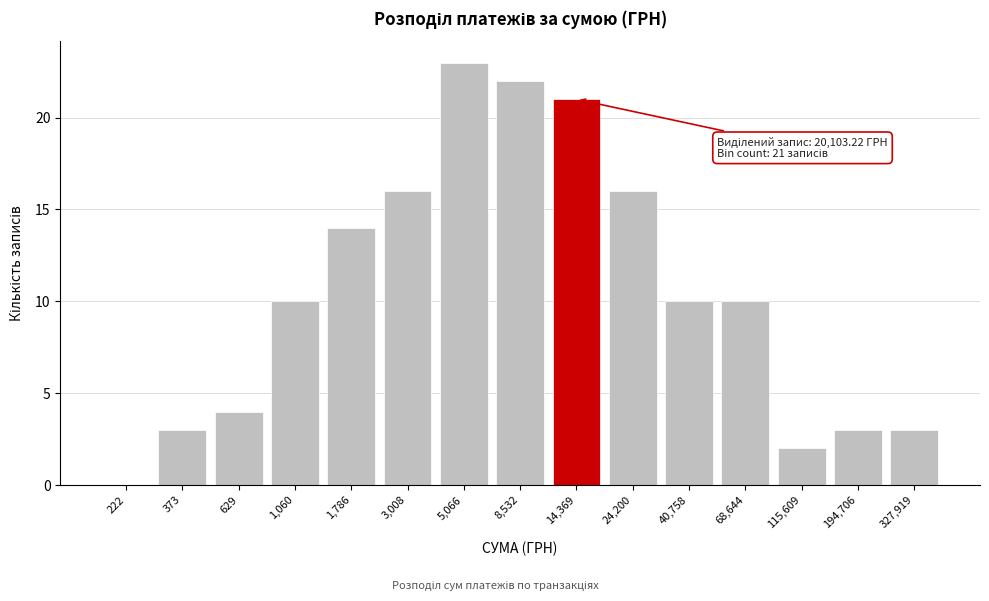

Reading left to right, list all the values displayed in this chart.

222=0	373=3	629=4	1,060=10	1,786=14	3,008=16	5,066=23	8,532=22	14,369=21	24,200=16	40,758=10	68,644=10	115,609=2	194,706=3	327,919=3